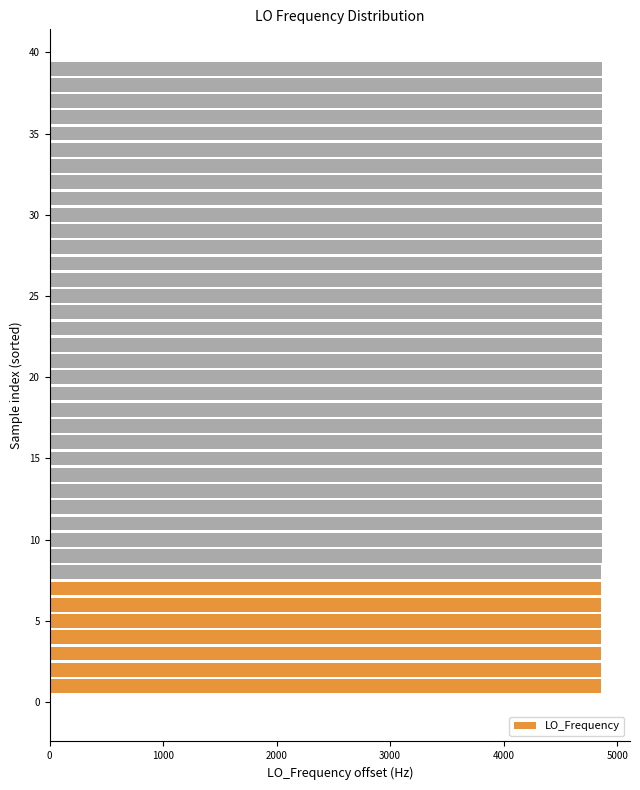

What is the greatest value displayed?

4869.9